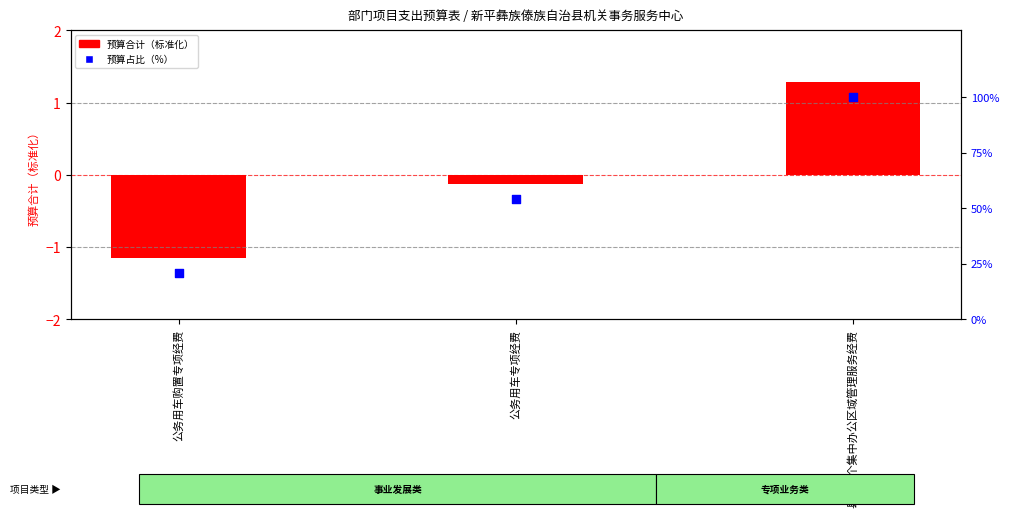

Which series contains the highest Y value?

预算占比（%）